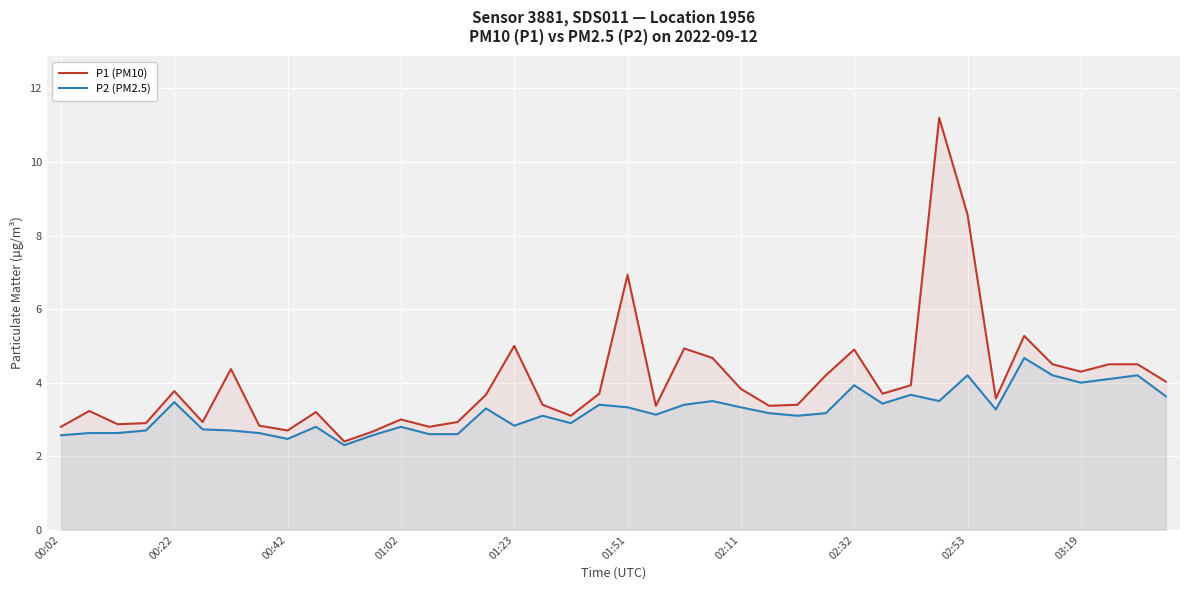

List the series in order of their peak value, lowest first.

P2 (PM2.5), P1 (PM10)